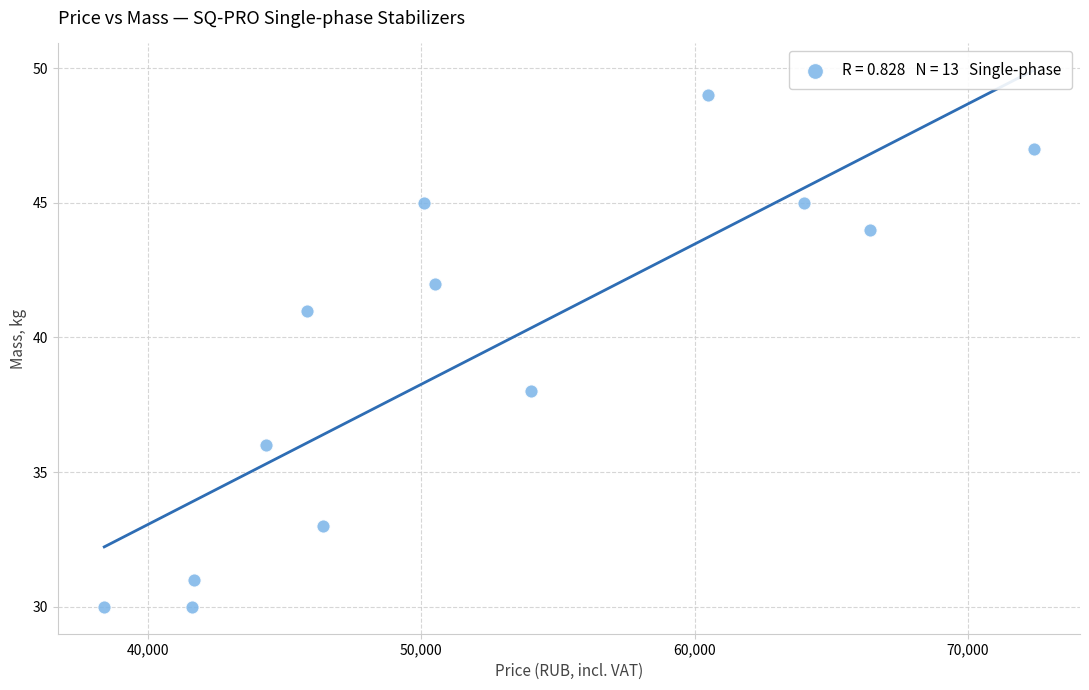

What is the range of X values (max minus min)?

34000